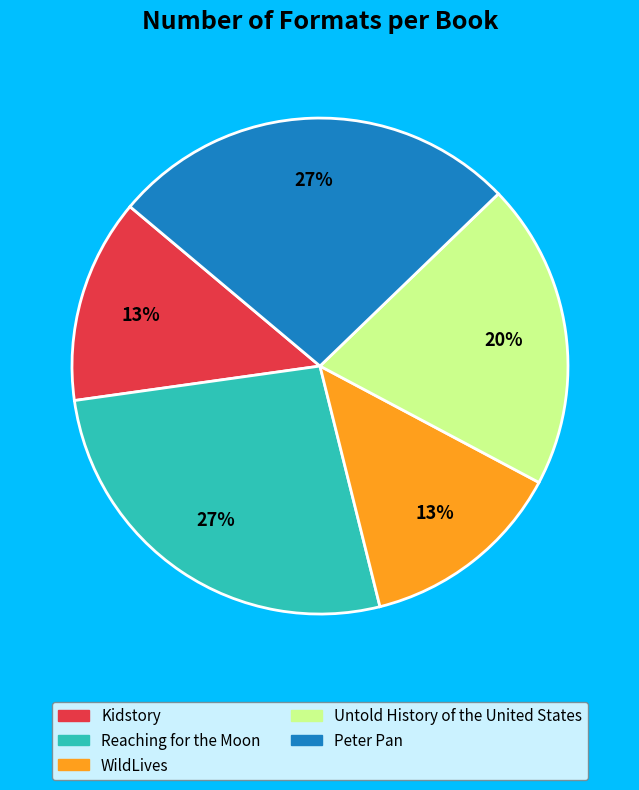

How many segments does this pie chart have?

5